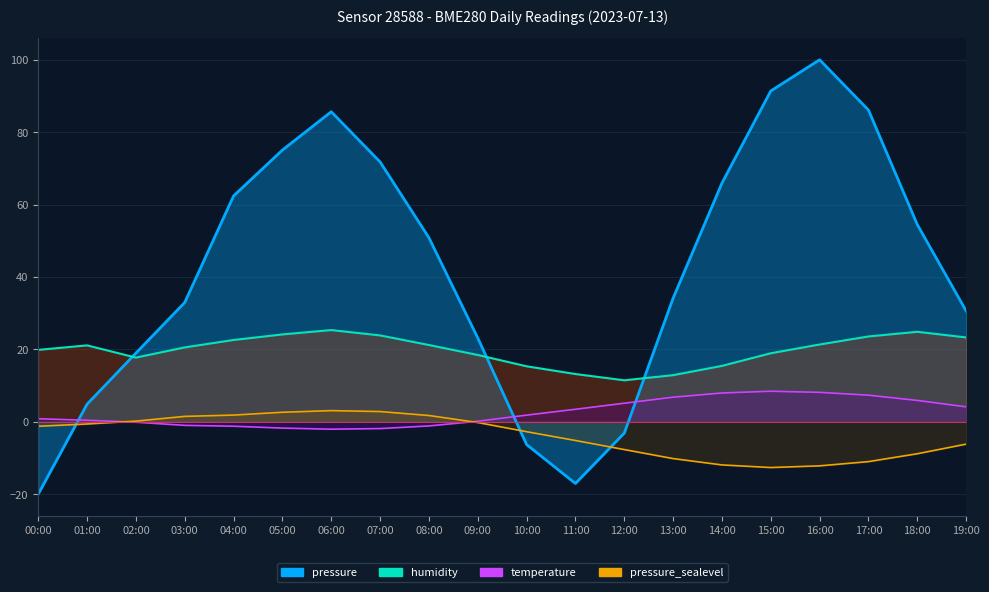

How many interior local valleys does the pressure series have?

1